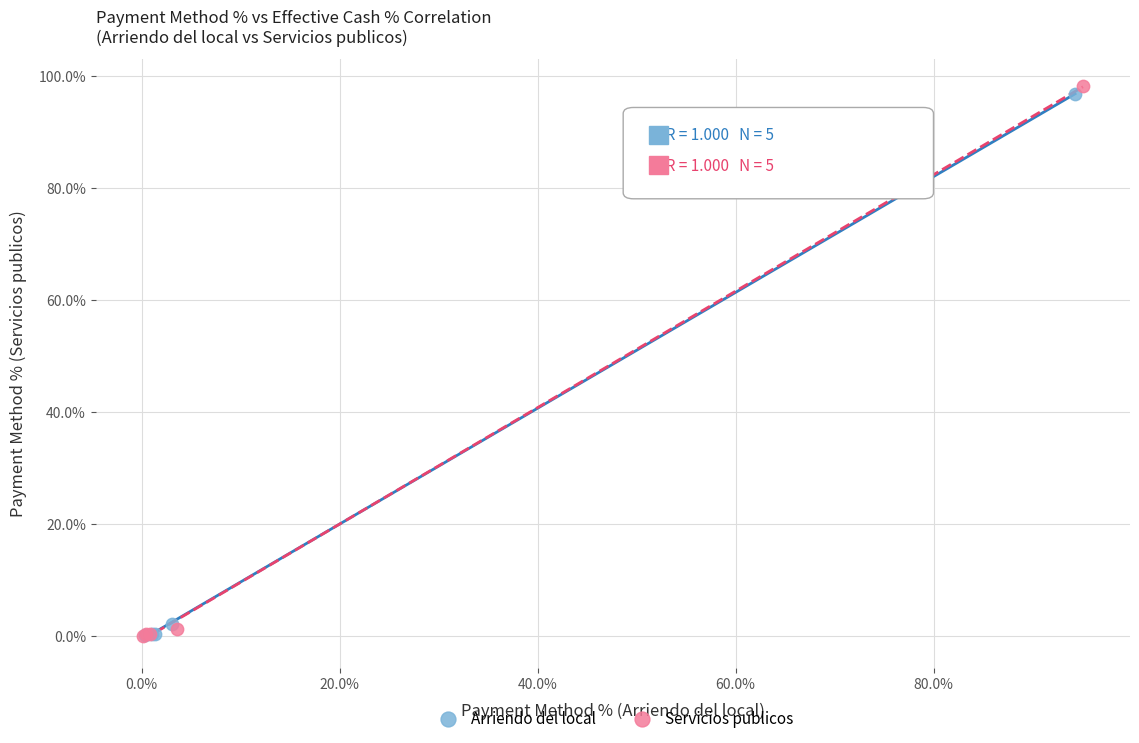

Which series has the widest spread of Y values?

Servicios publicos